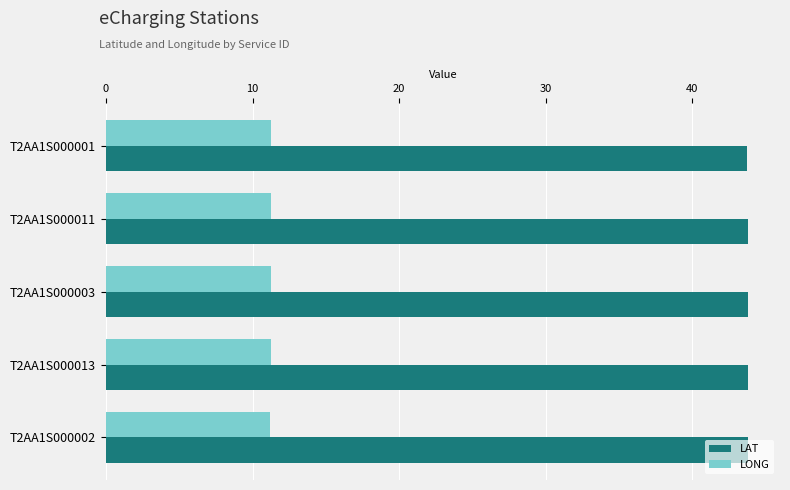

What is the sum of the LONG values at T2AA1S000013 and T2AA1S000011?

22.5